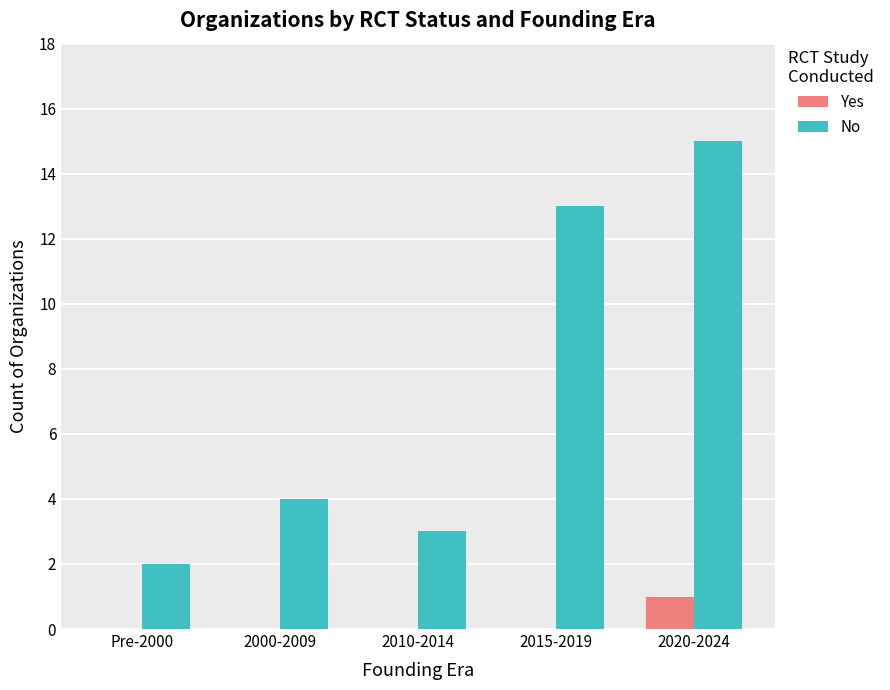

Is the value of No at 2015-2019 greater than the value of Yes at 2000-2009?

Yes